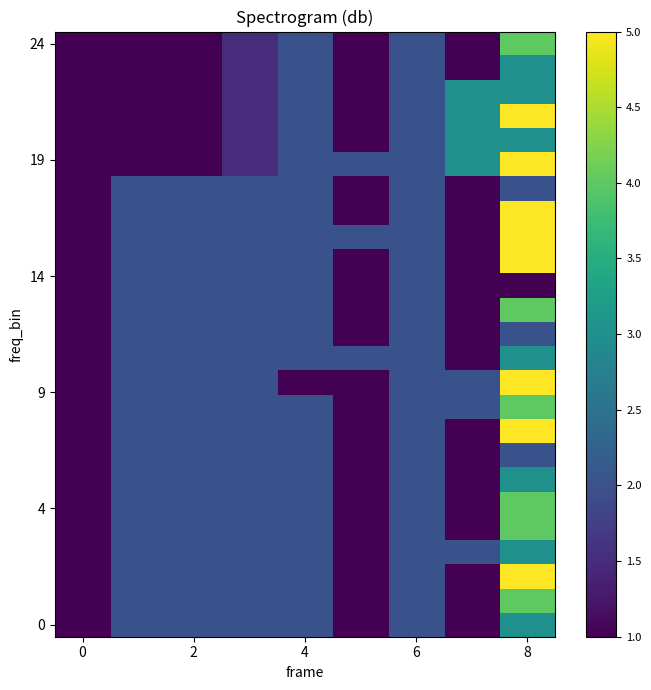

At how many categories does at least one series exceed 3?

1